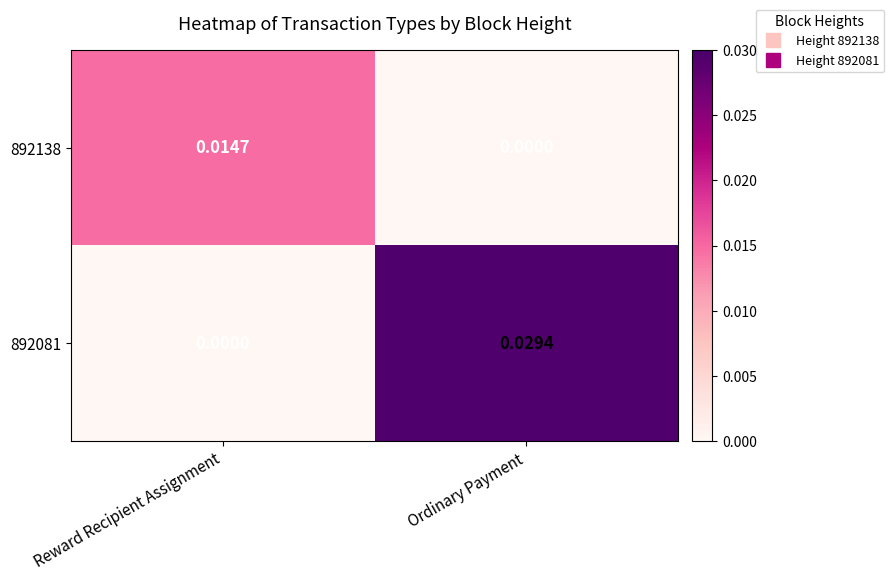

Rank the categories by 892081 value from highest to lowest.

Ordinary Payment, Reward Recipient Assignment